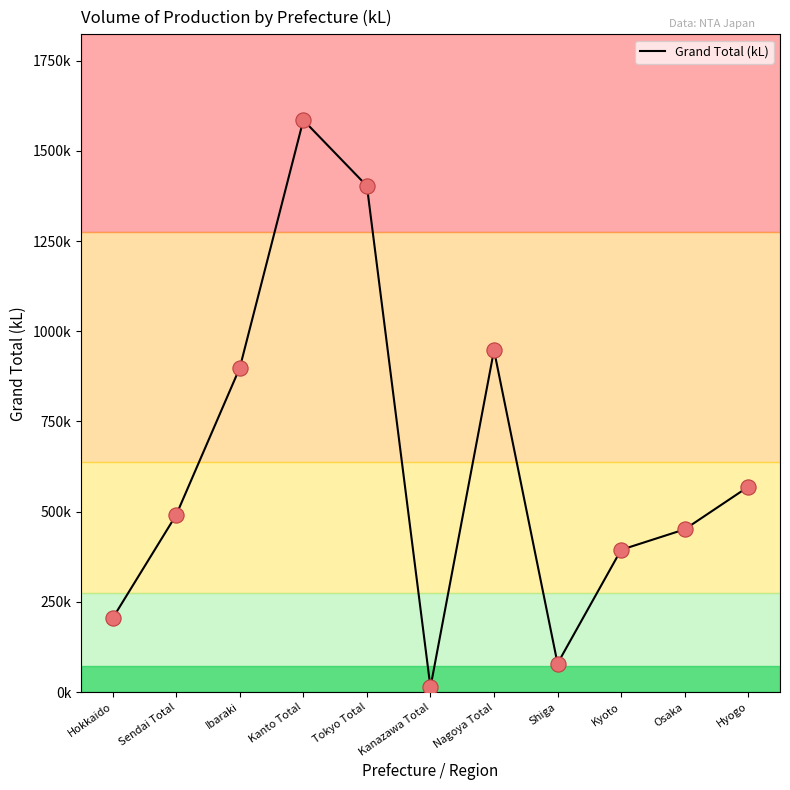

Approximately how many times larger is the value at Ibaraki compared to Kanto Total?

0.6